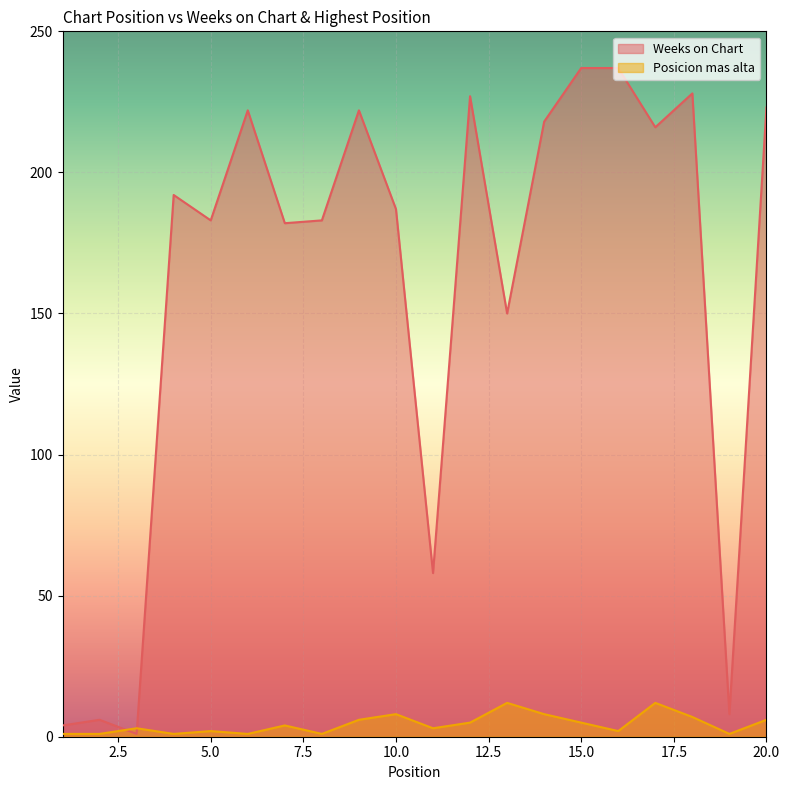

In Weeks on Chart, how many points are higher than both neighbors (excluding endpoints)?

6